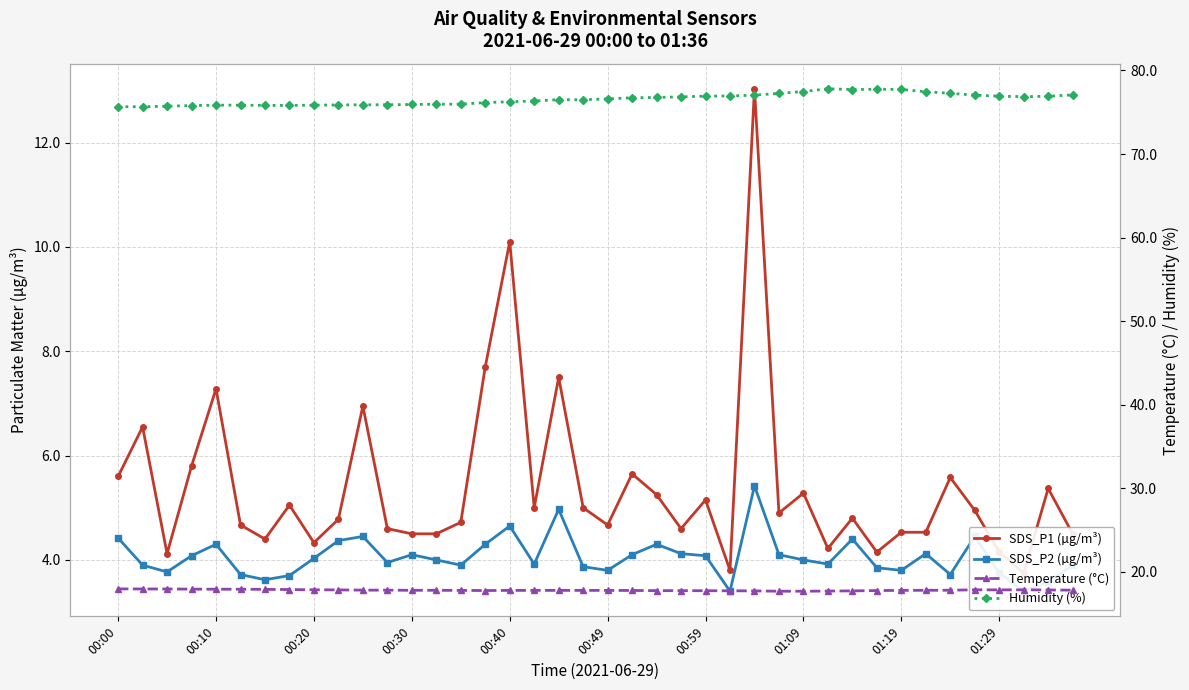

True or false: Humidity (%) and SDS_P1 (µg/m³) intersect in this chart.

False